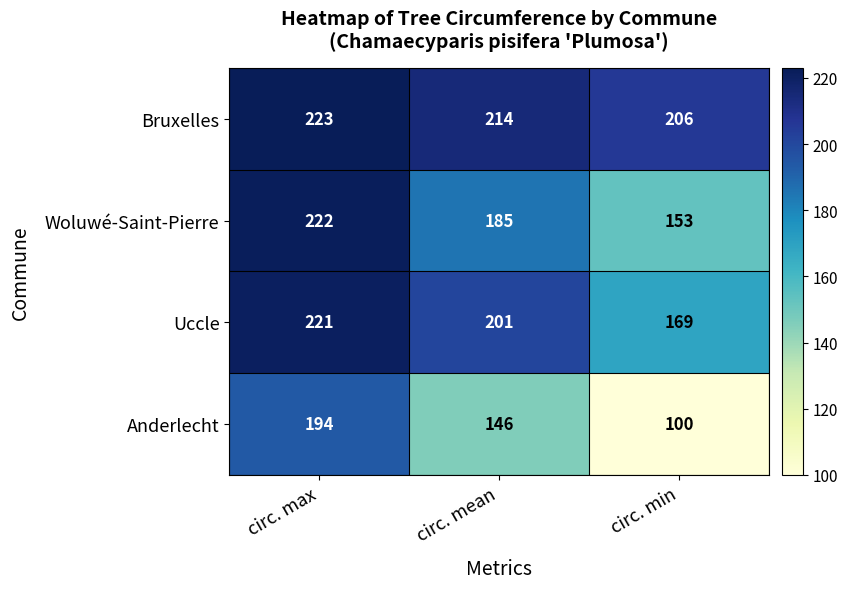

Reading left to right, list all the values displayed in this chart.

Bruxelles: 223	214	206
Woluwé-Saint-Pierre: 222	185	153
Uccle: 221	201	169
Anderlecht: 194	146	100